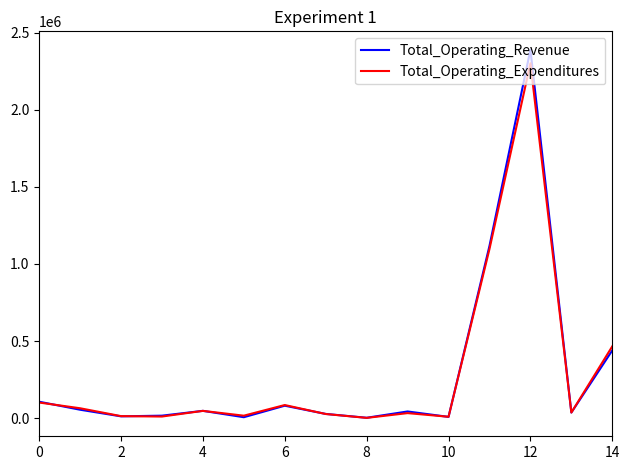

Which series has the largest range (max minus min)?

Total_Operating_Revenue